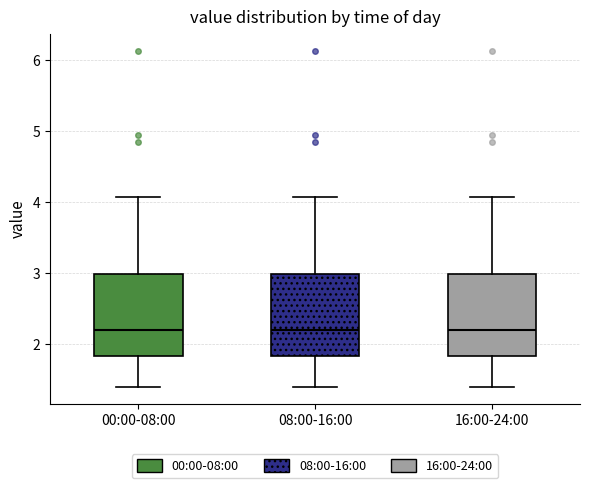

Reading left to right, read every box against the y-axis: the position of its median line, the range the box covers, and the ends of its whiskers. The values are not printed on the chart, so give them approximately, as read against the axis.

00:00-08:00: median 2.2, box 1.8 to 3.0, whiskers 1.4 to 4.1
08:00-16:00: median 2.2, box 1.8 to 3.0, whiskers 1.4 to 4.1
16:00-24:00: median 2.2, box 1.8 to 3.0, whiskers 1.4 to 4.1